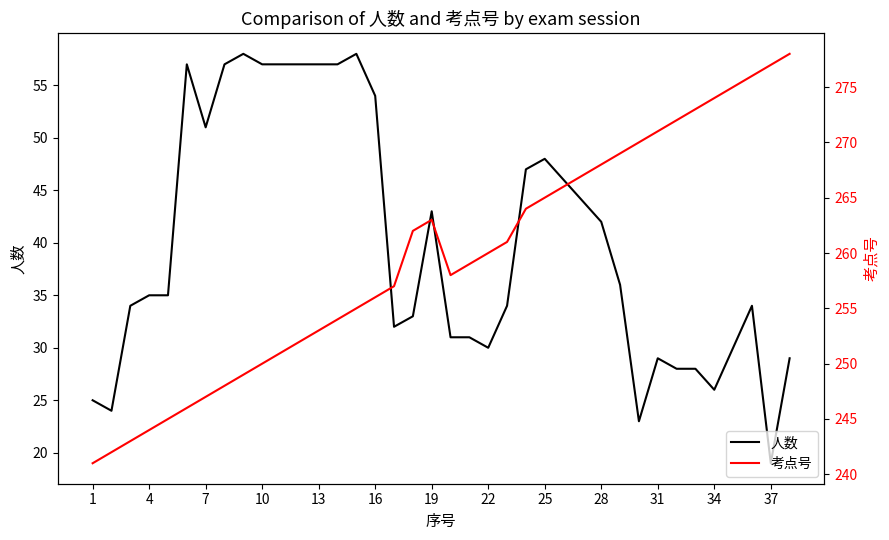

Which series changed the most between 13 and 25?

考点号